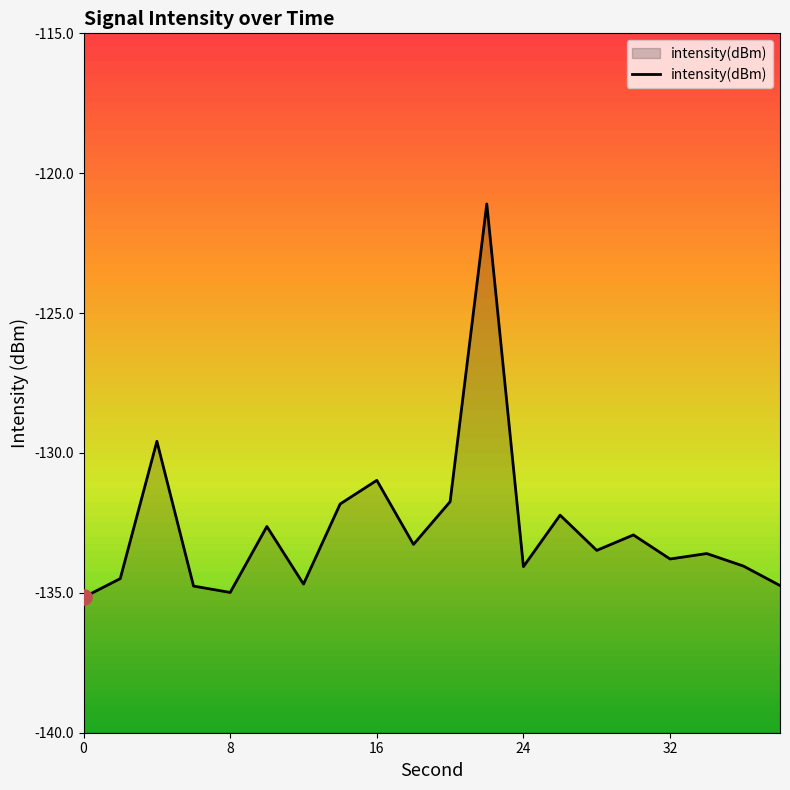

Between 14 and 38, which is larger?

14